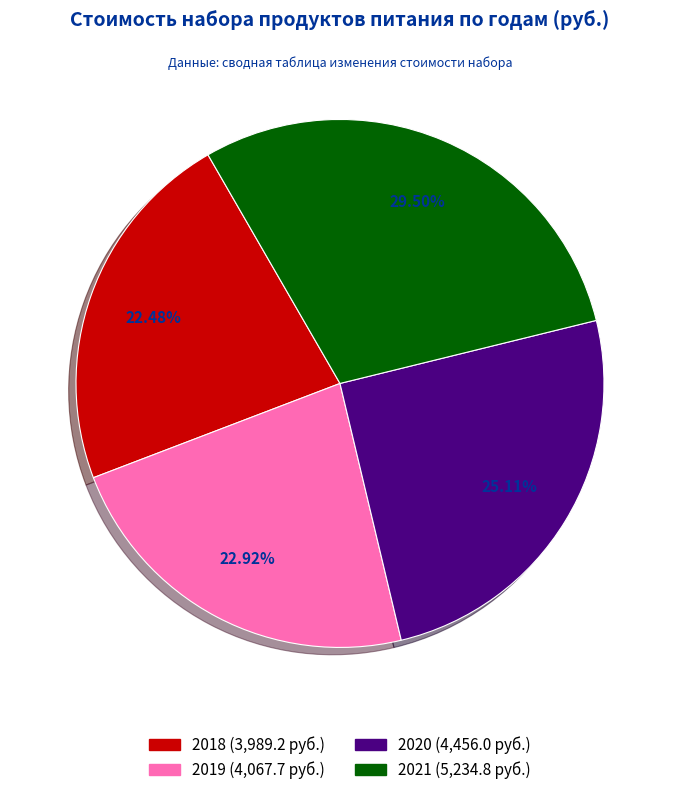

What is the total percentage of 2019 and 2021?

52.4%